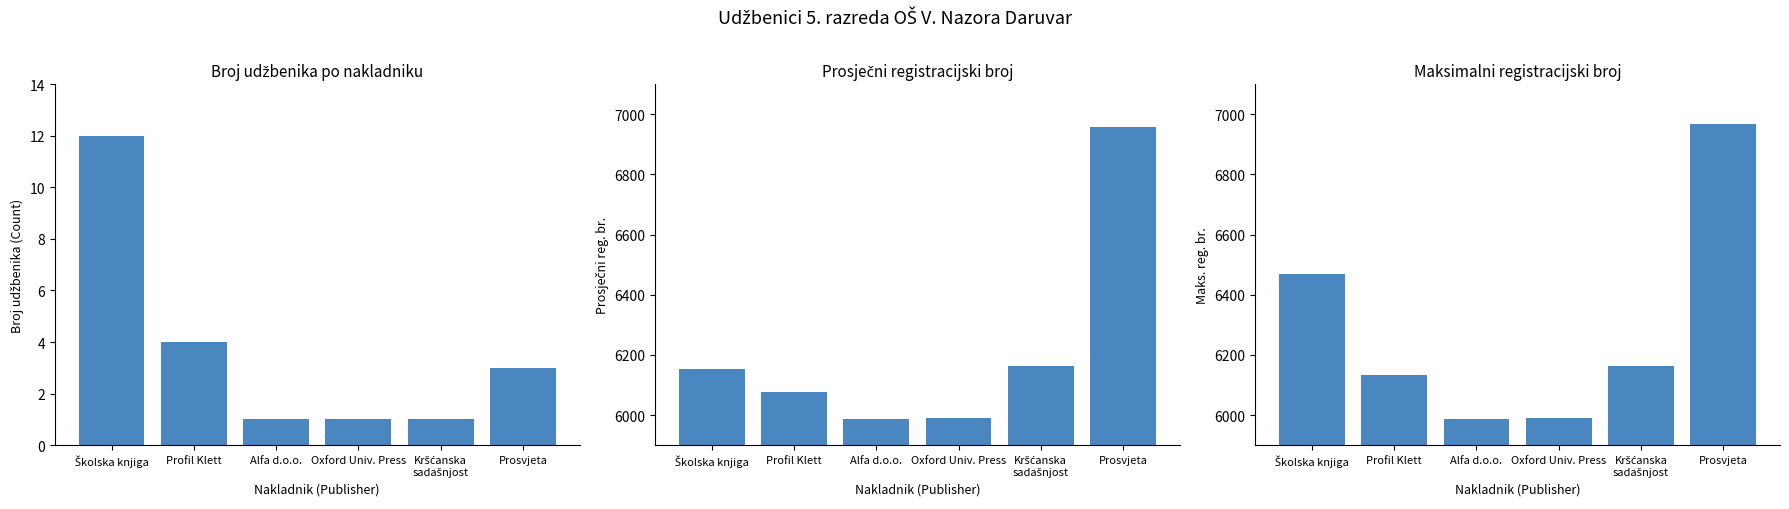

What is the difference between the Broj udžbenika (Count) values at Profil Klett and Prosvjeta?

1.0